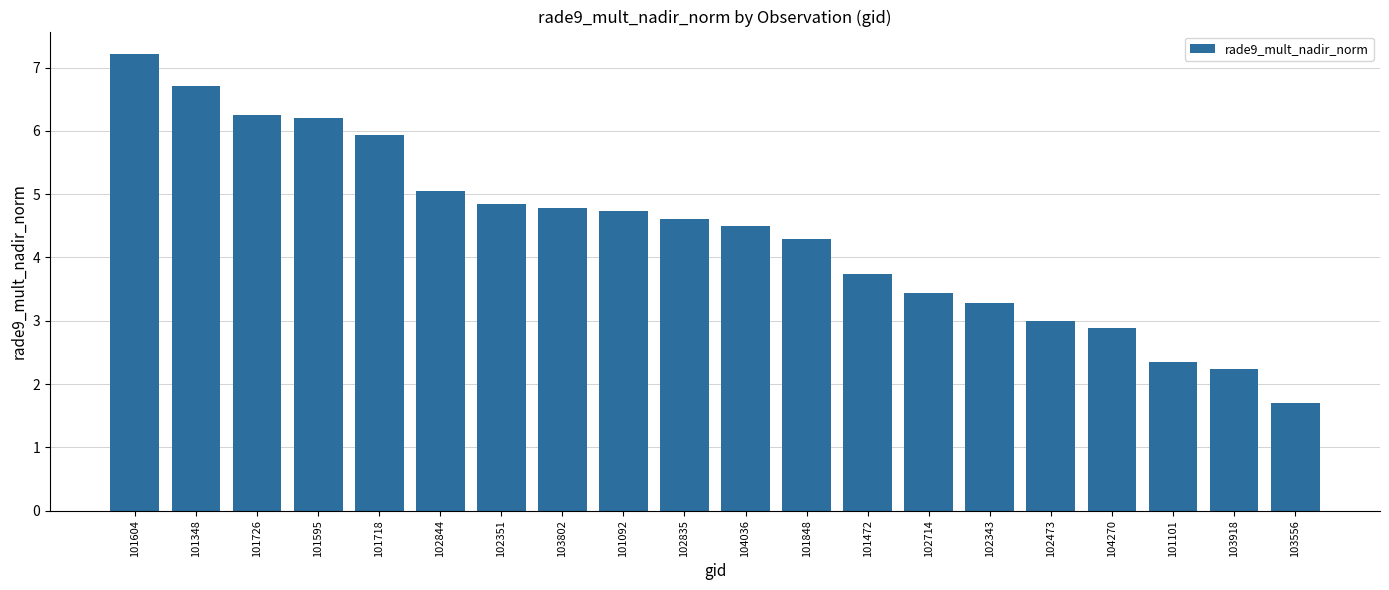

Does the chart contain stacked bars?

No